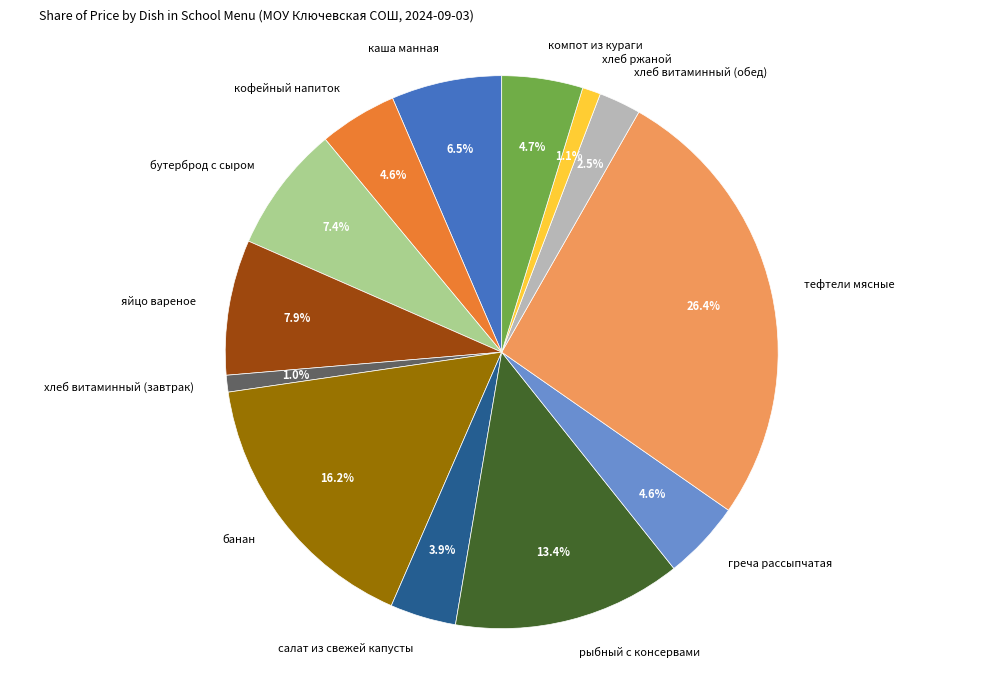

Which slice is the smallest?

хлеб витаминный (завтрак)